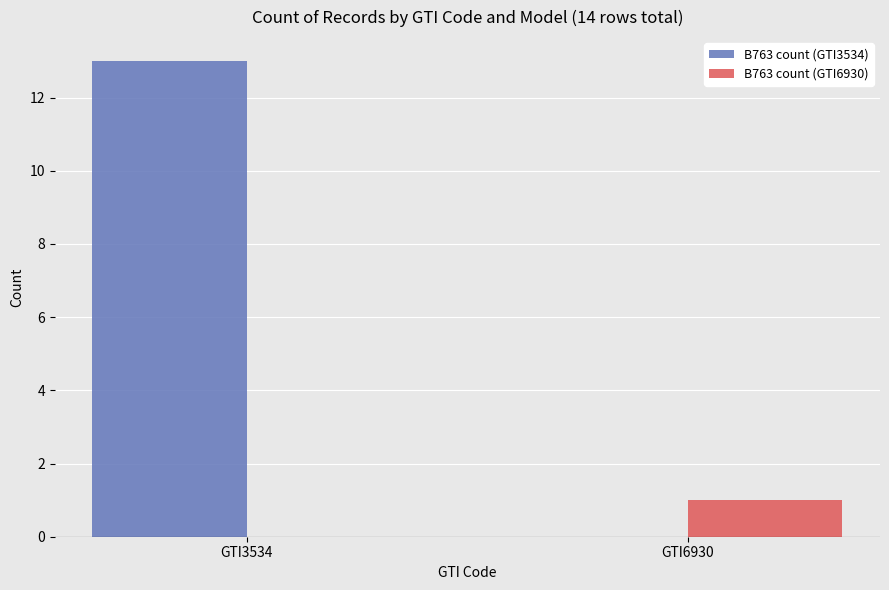

Reading left to right, list all the values displayed in this chart.

B763 count (GTI3534): GTI3534=13	GTI6930=0
B763 count (GTI6930): GTI3534=0	GTI6930=1